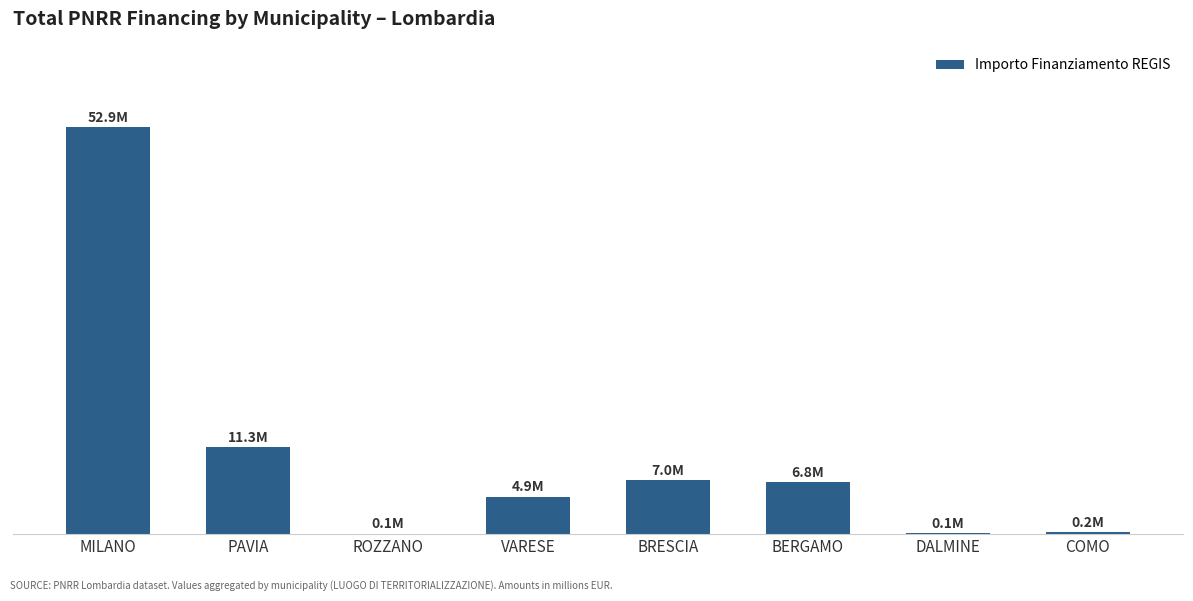

Does the chart contain stacked bars?

No